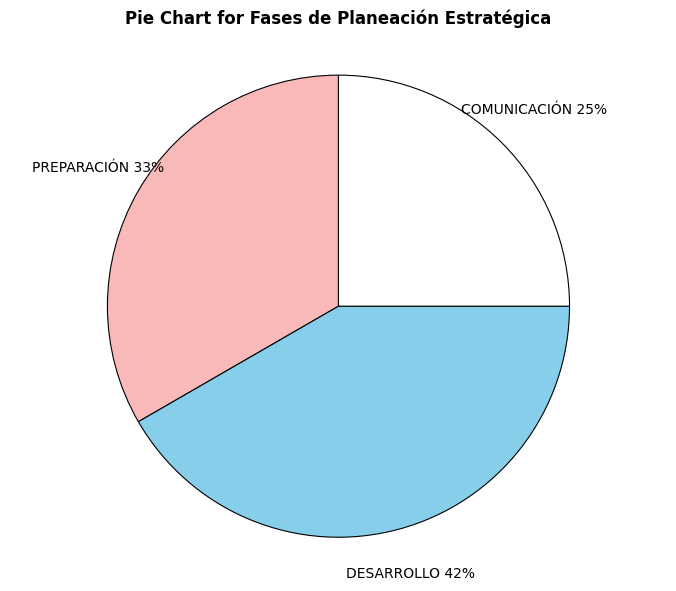

What is the smallest slice in the pie chart?

COMUNICACIÓN